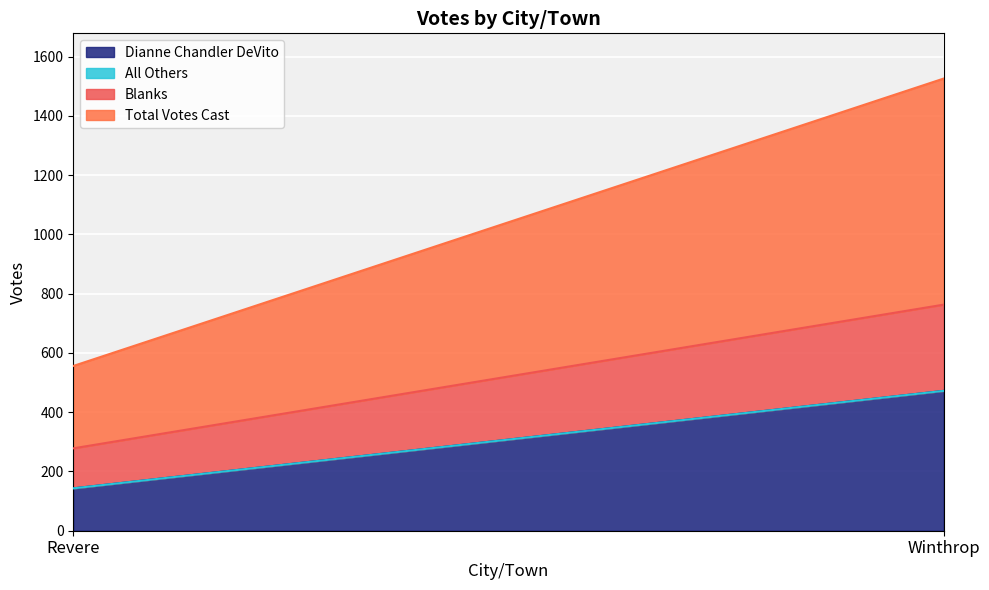

Between Winthrop and Revere, which is larger?

Winthrop